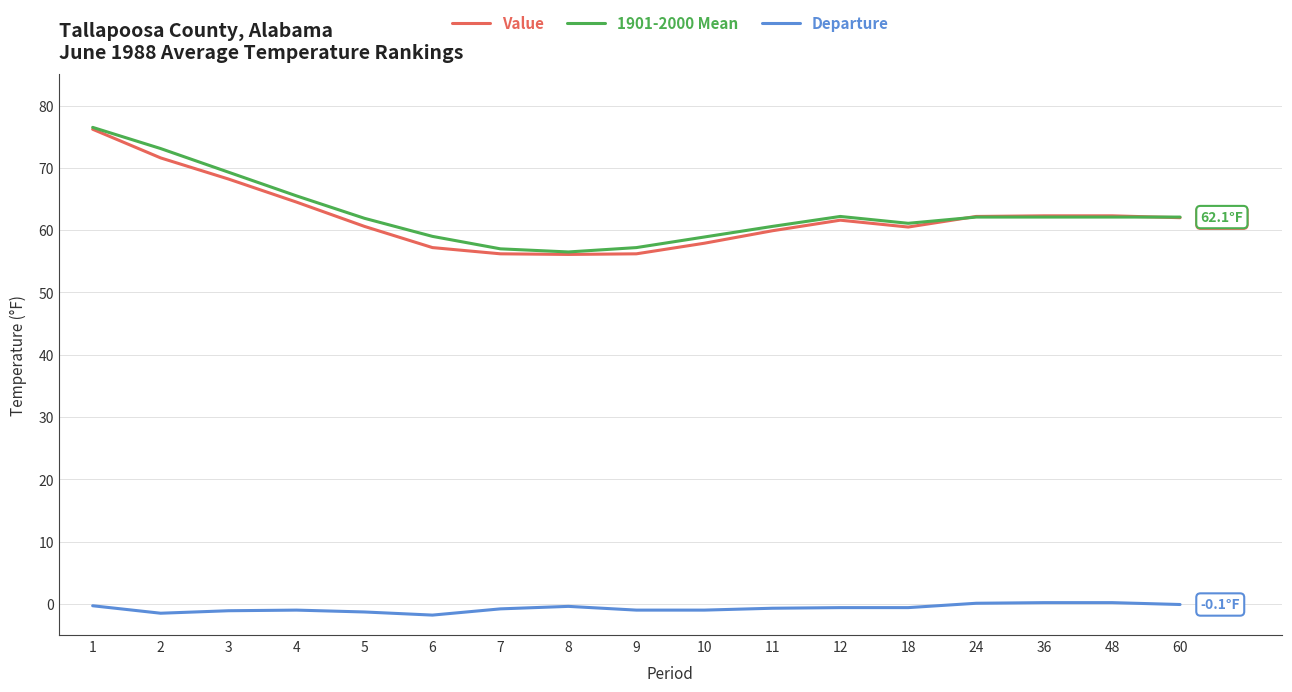

True or false: 1901-2000 Mean has a value of 58.9 at 10.

True